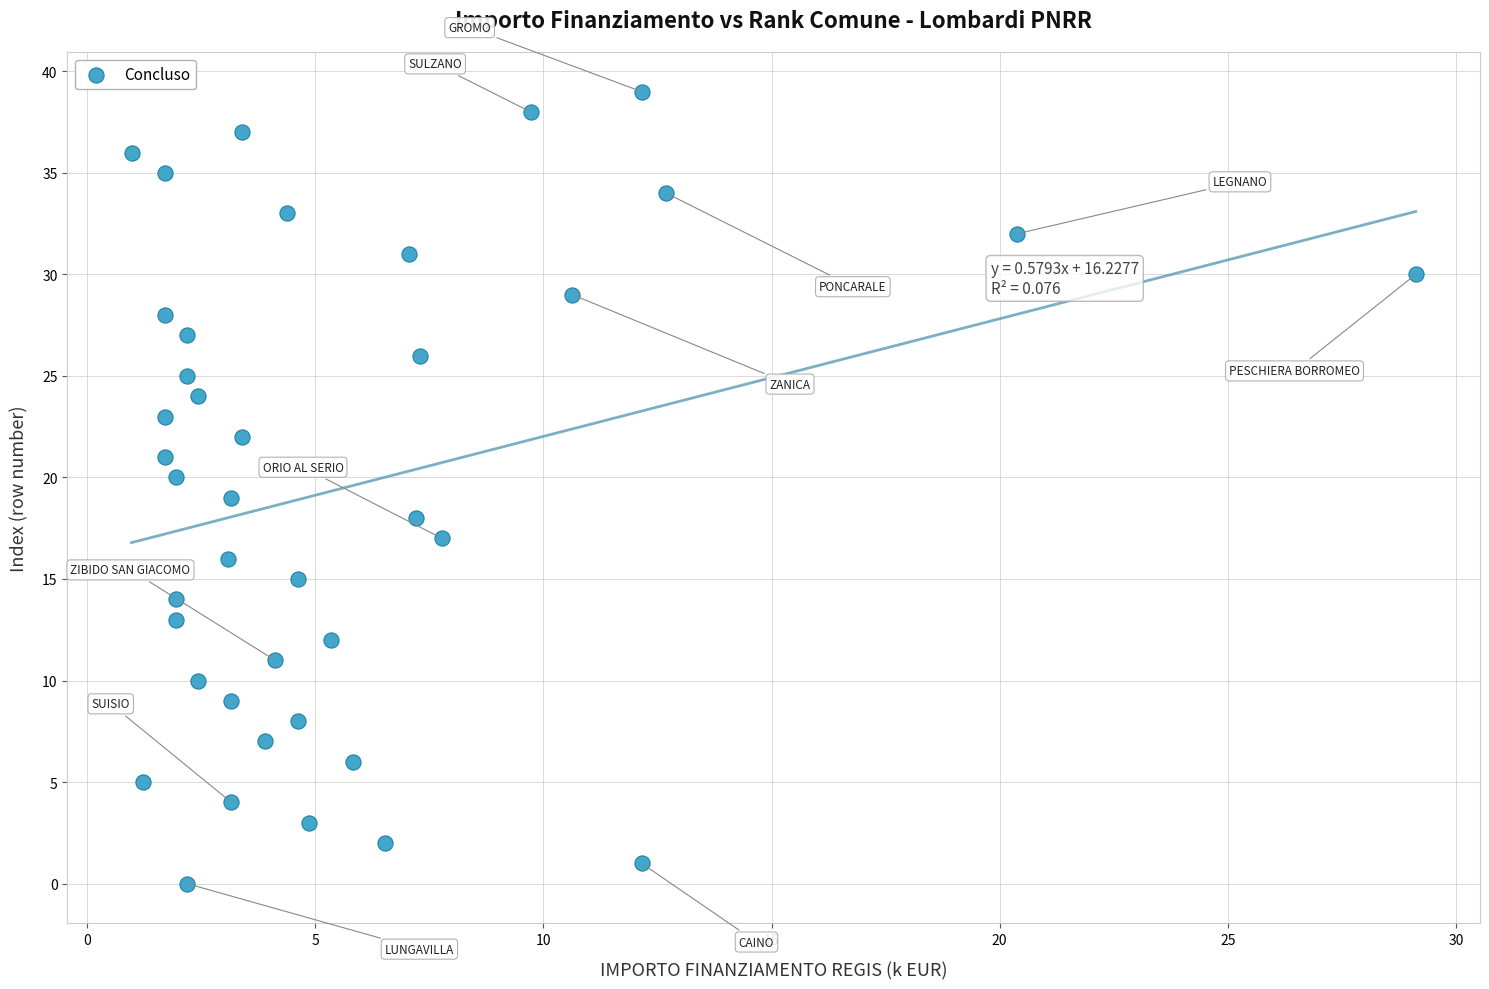

What is the range of Y values (max minus min)?

39